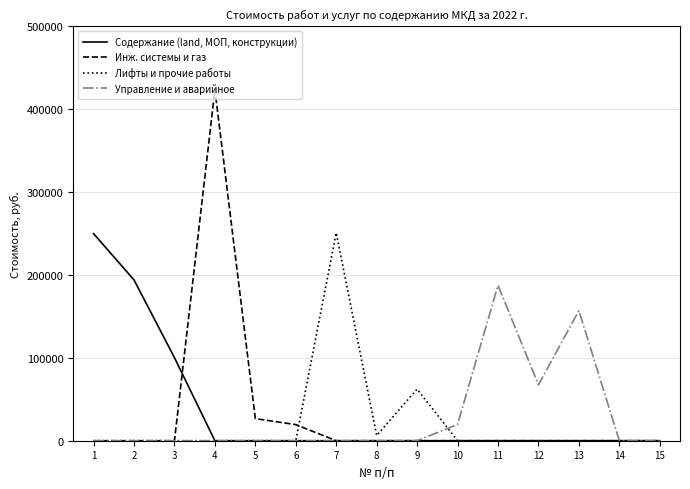

Which series has the widest spread of values?

Инж. системы и газ